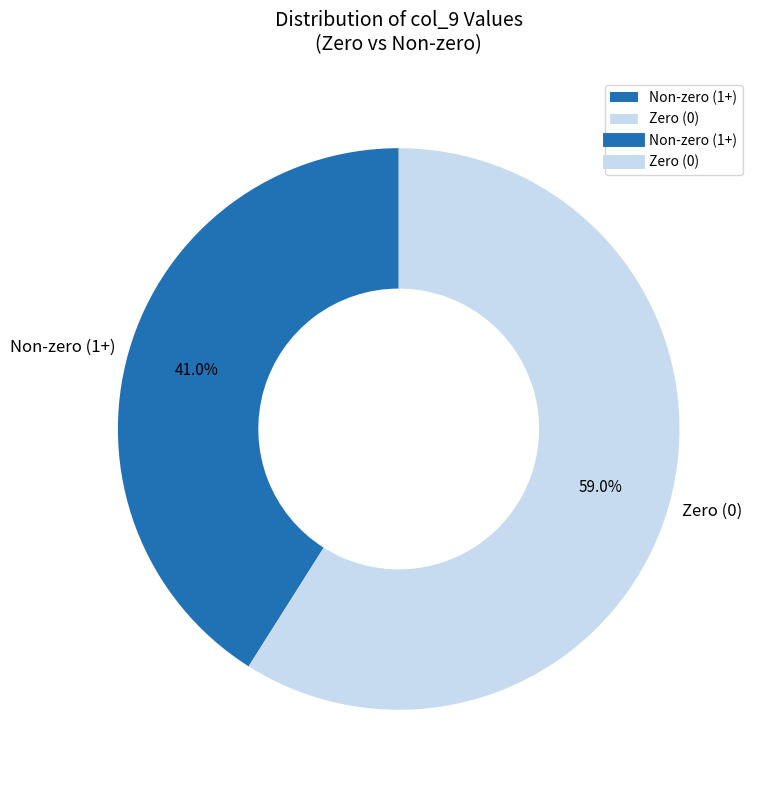

What is the largest slice in the pie chart?

Zero (0)